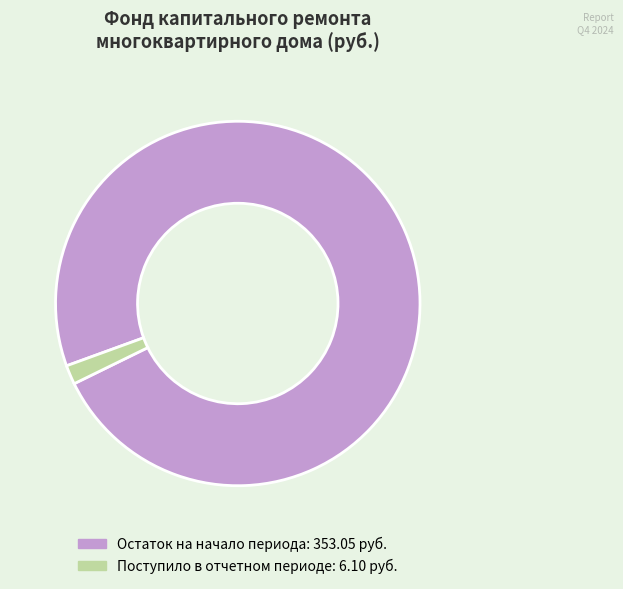

Is there a majority slice in this chart?

Yes